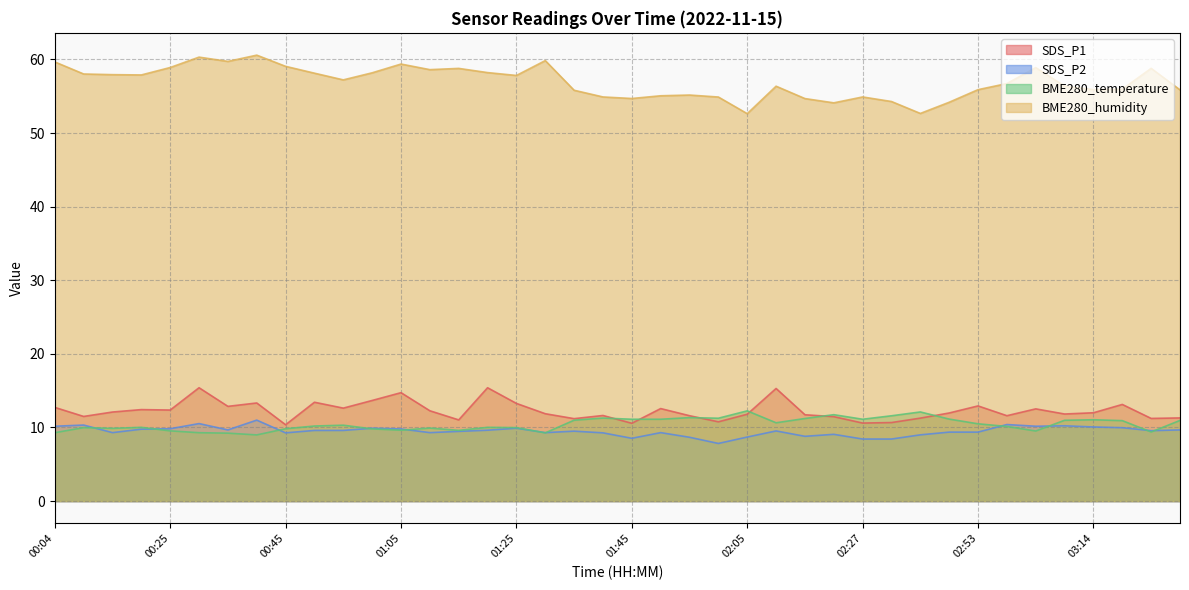

In BME280_humidity, how many points are lower than both neighbors (excluding endpoints)?

10